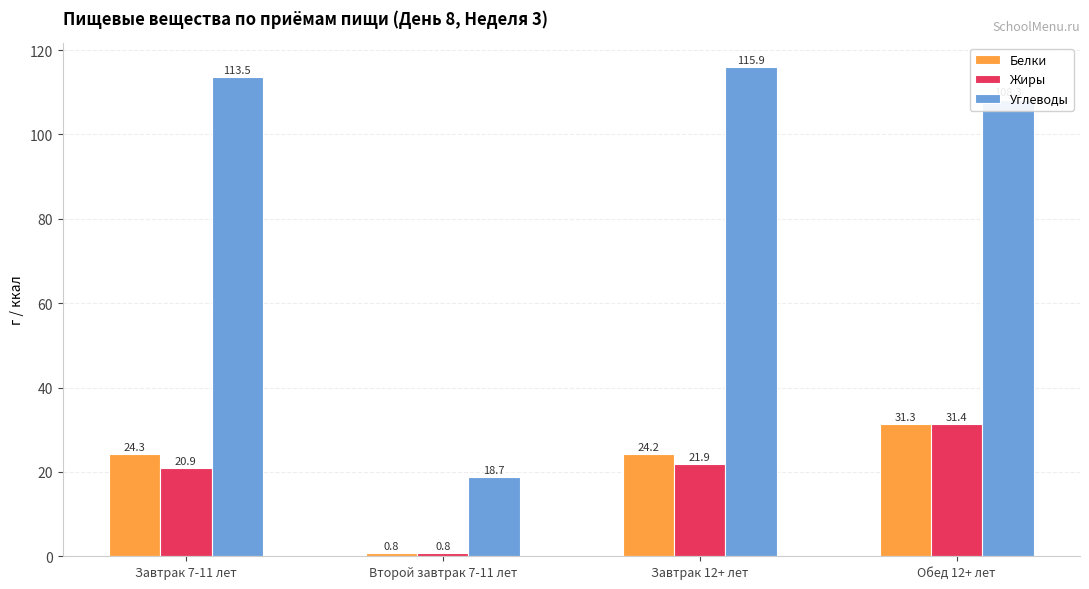

What are all the series names shown in the legend?

Белки, Жиры, Углеводы